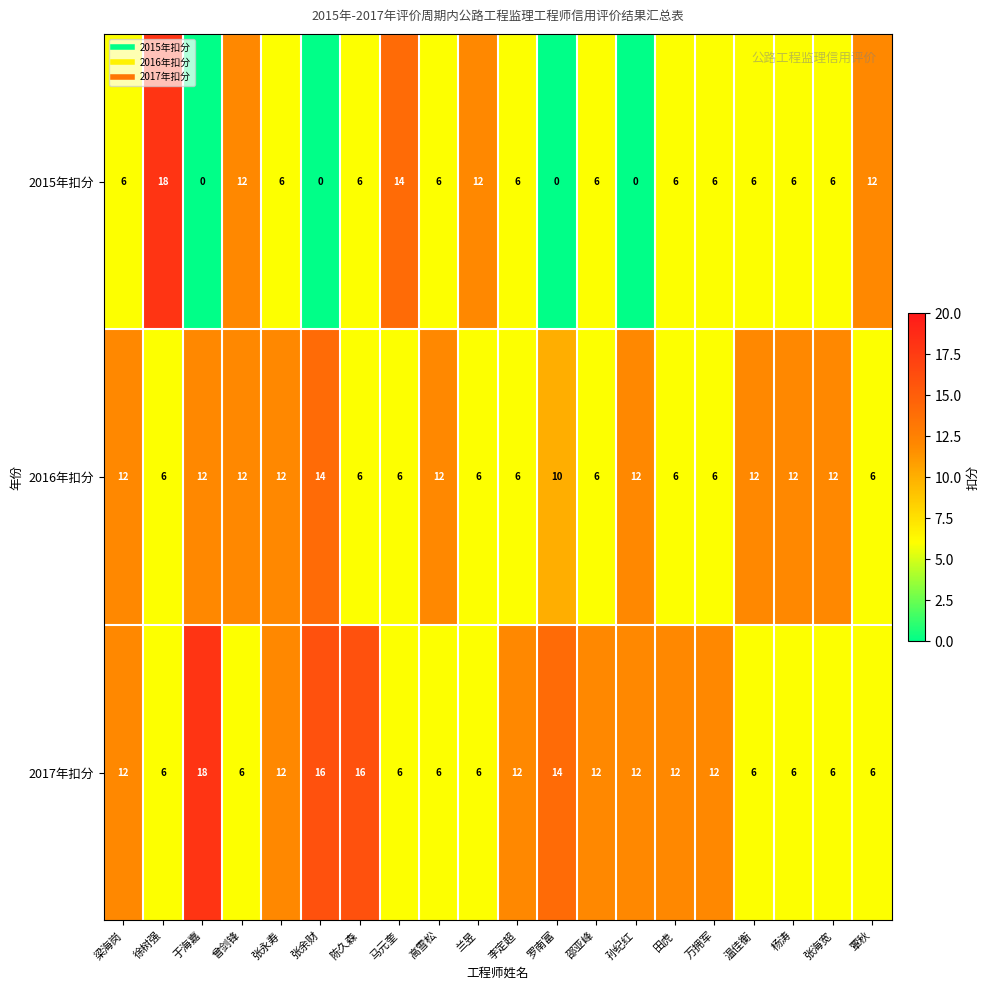

Rank the series by their average value, from lowest to highest.

2015年扣分, 2016年扣分, 2017年扣分